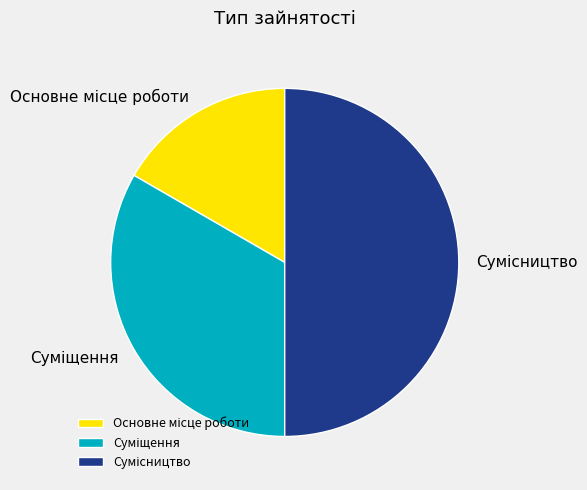

Is Суміщення the majority of the pie?

No